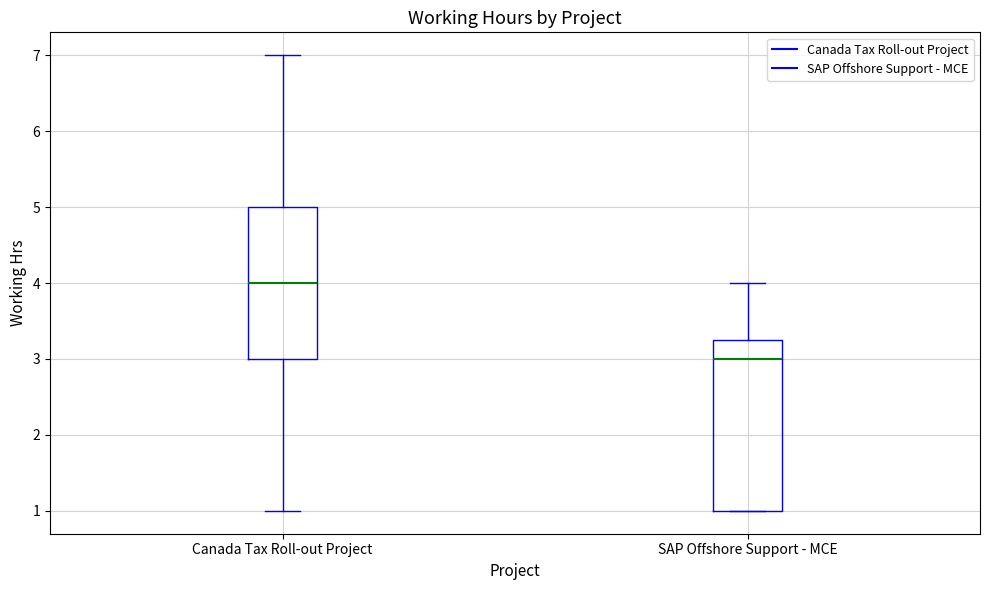

Where is the upper edge of the box for SAP Offshore Support - MCE on the y-axis? The values are not printed on the chart, so give them approximately, as read against the axis.

3.3